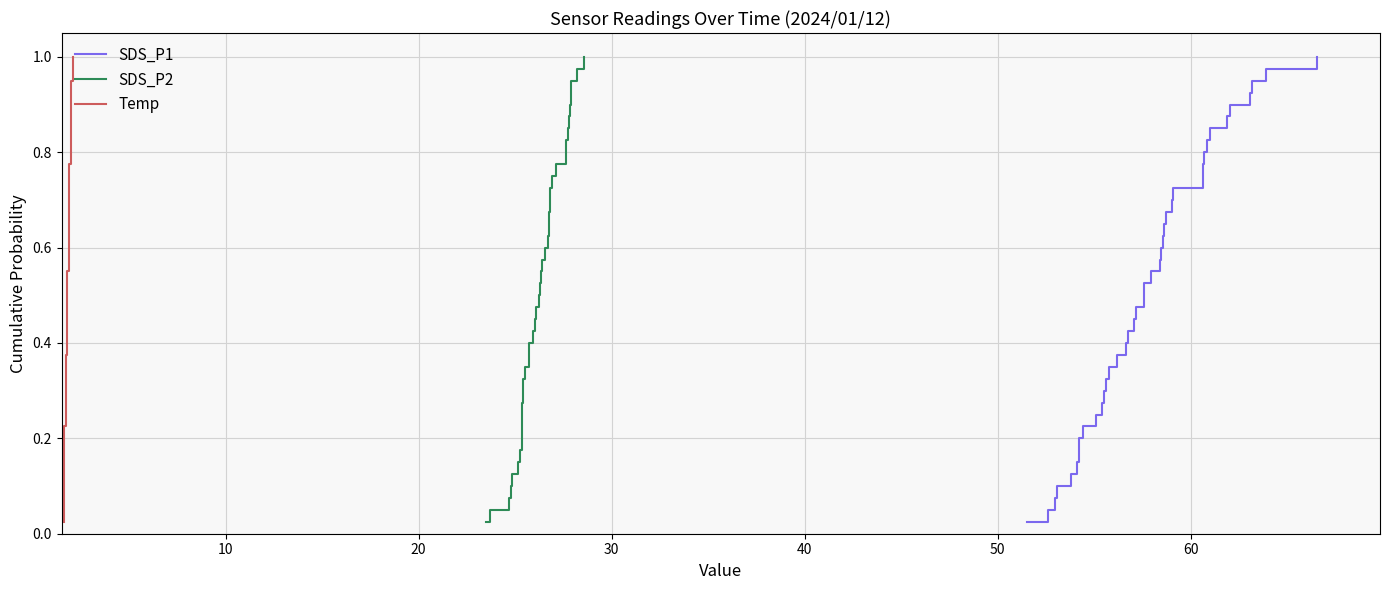

Is it true that Temp equals 0.1 at 10?

False